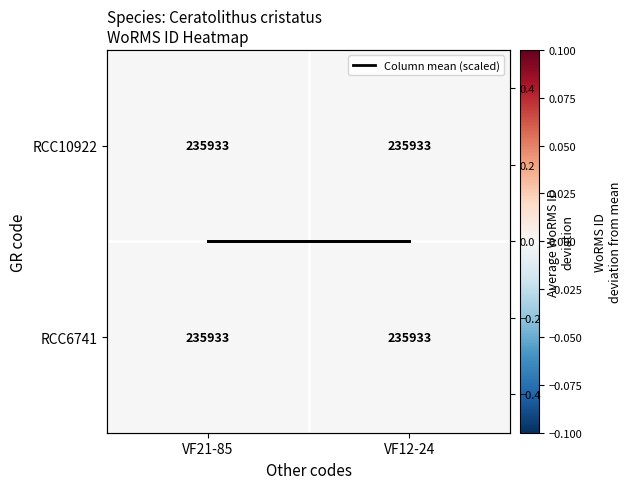

At which label is RCC6741 closest to 0?

VF21-85